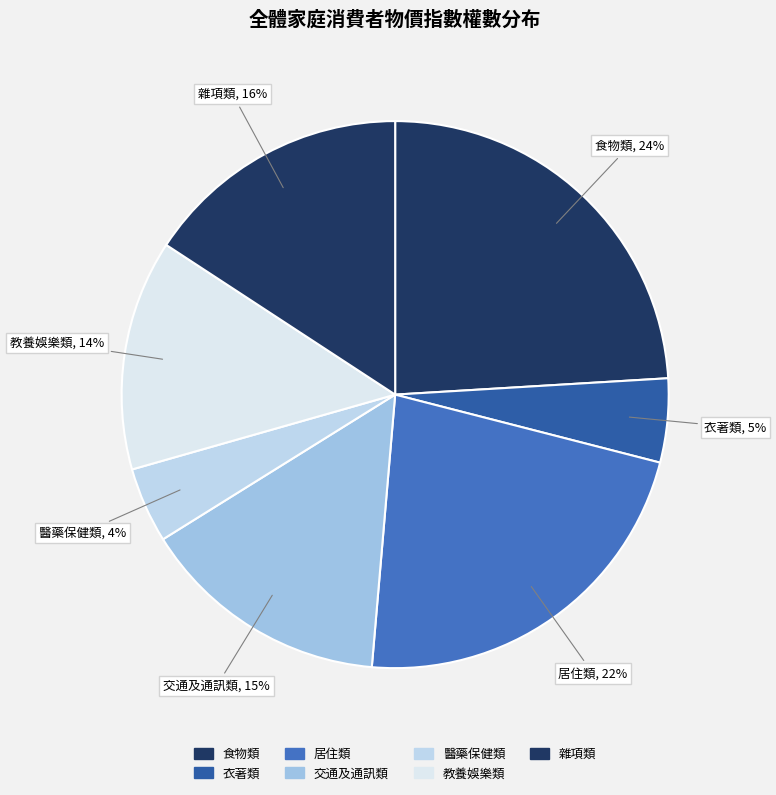

Approximately how many times larger is the value at 交通及通訊類 compared to 居住類?

0.7